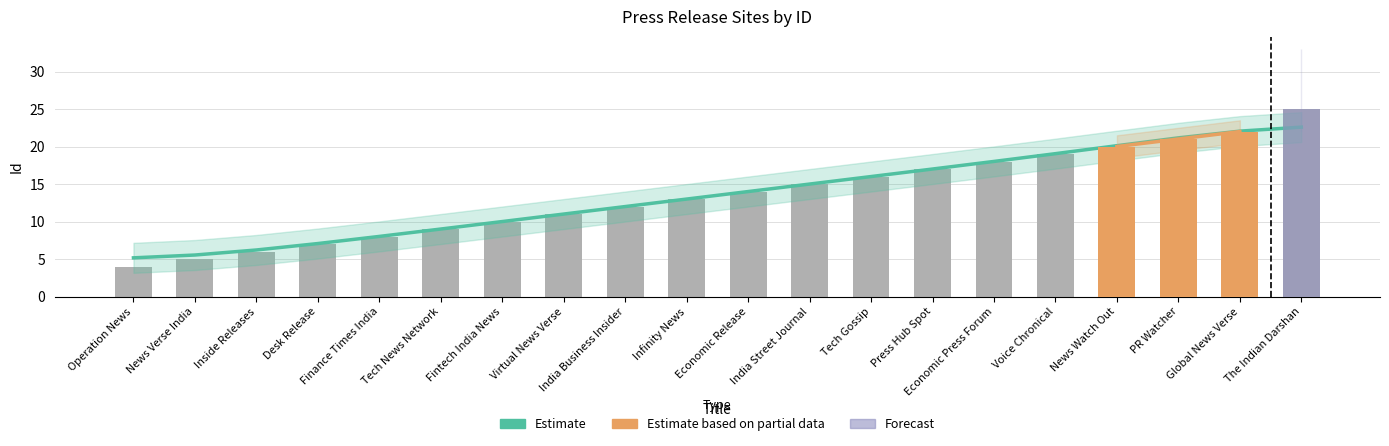

What position from the right is Tech Gossip?

8